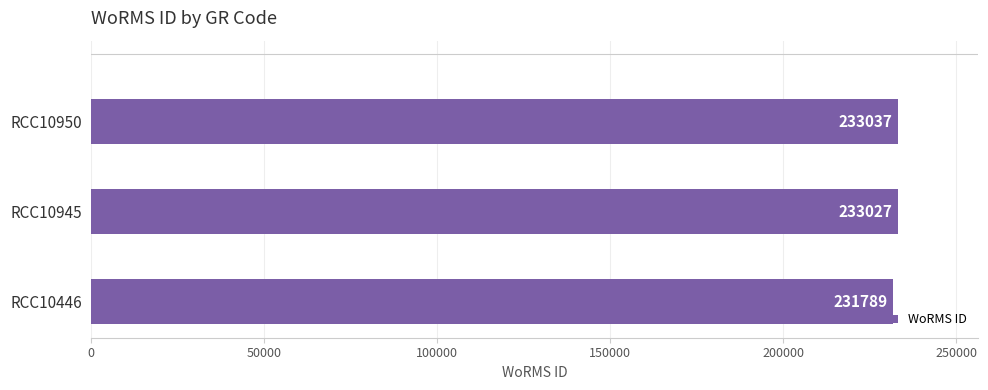

Rank the categories by value from highest to lowest.

RCC10950, RCC10945, RCC10446